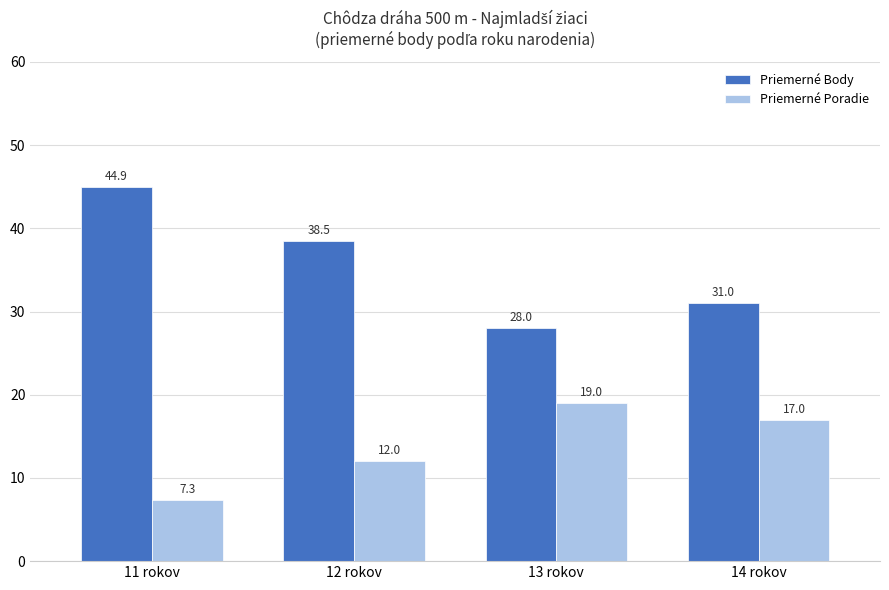

Where is Priemerné Body nearest to the value 36?

12 rokov